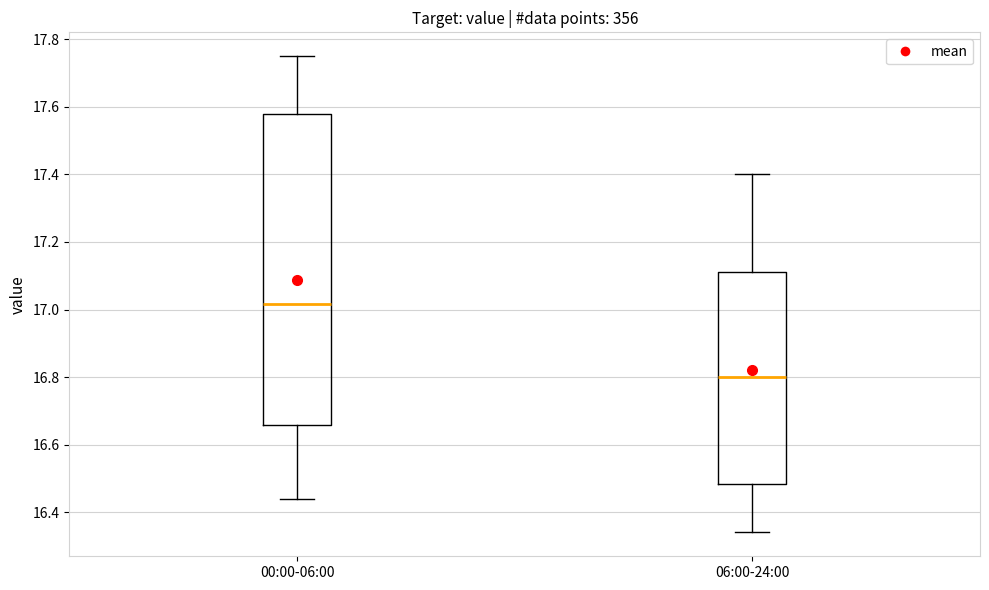

Reading left to right, read every box against the y-axis: the position of its median line, the range the box covers, and the ends of its whiskers. The values are not printed on the chart, so give them approximately, as read against the axis.

00:00-06:00: median 17.02, box 16.66 to 17.58, whiskers 16.44 to 17.76
06:00-24:00: median 16.80, box 16.48 to 17.12, whiskers 16.34 to 17.40